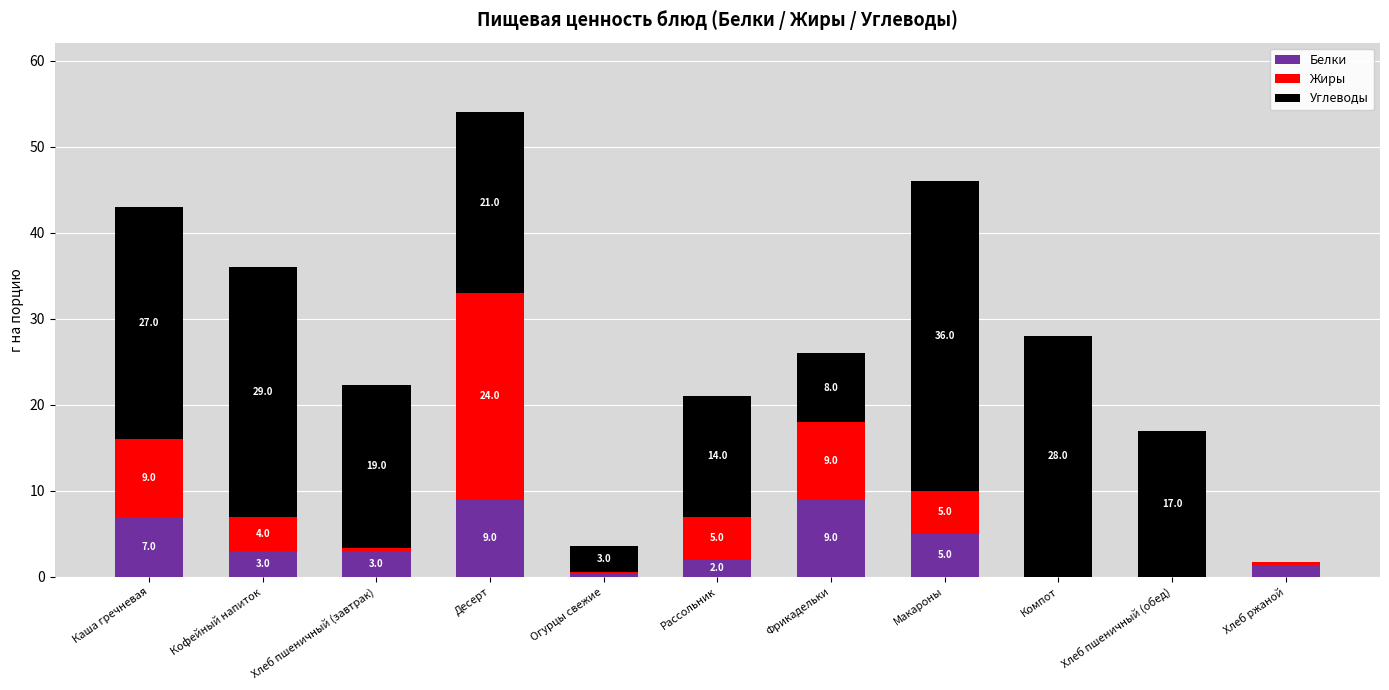

Are the bars horizontal?

No